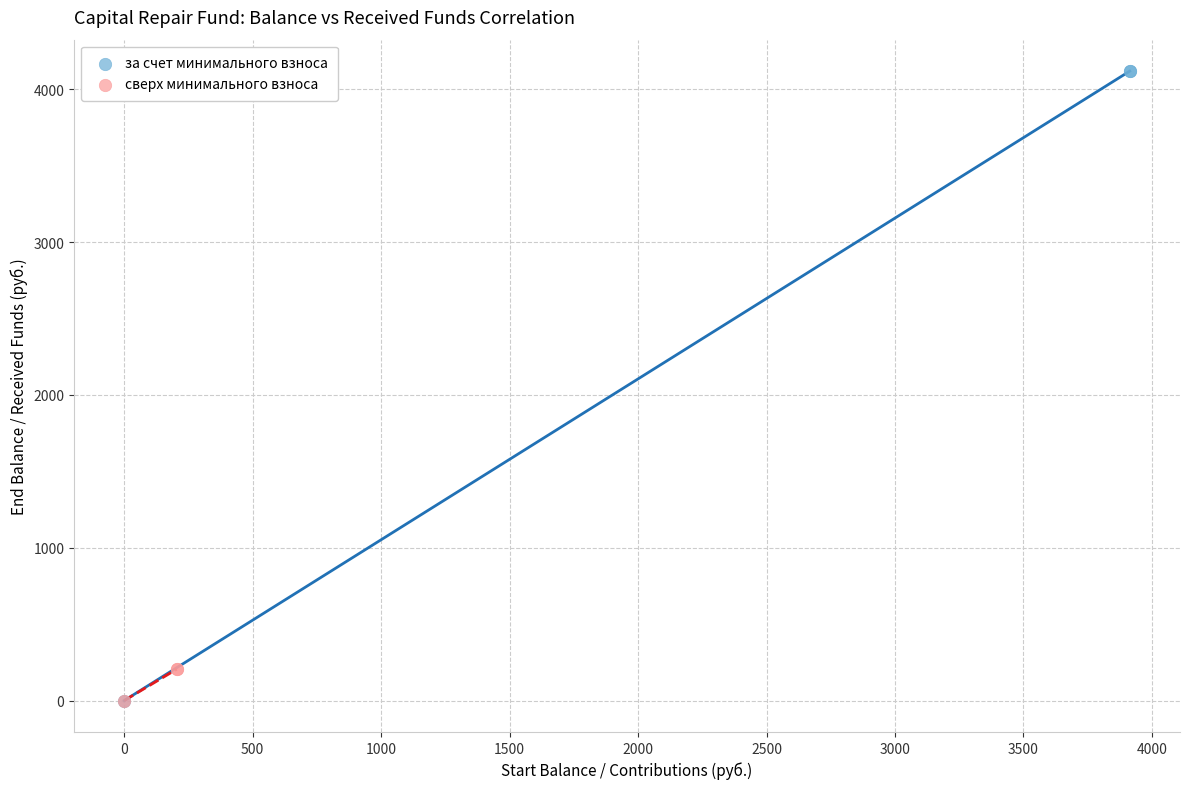

Which series has the widest spread of Y values?

за счет минимального взноса